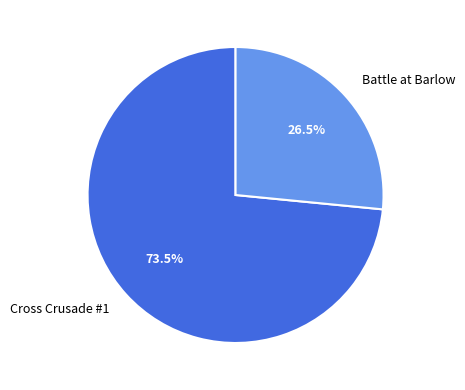

Is it true that Battle at Barlow is 18% of the pie?

False